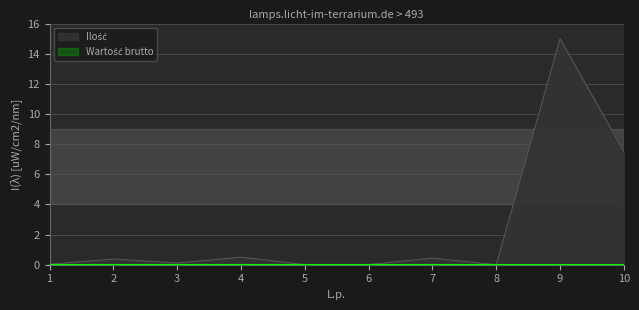

What is the difference between the maximum and minimum values?

15.0